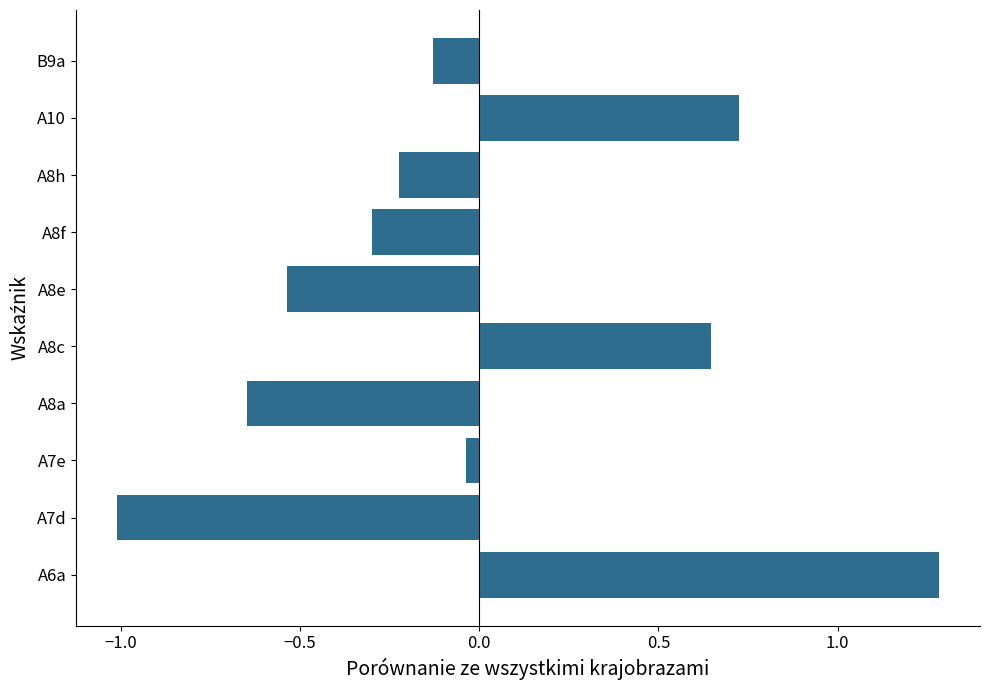

Which label corresponds to the smallest value in the chart?

A7d